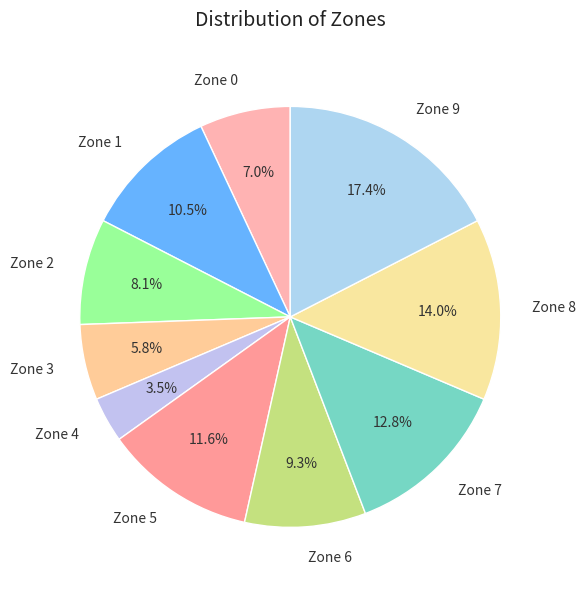

To the nearest percent, what is the combined percentage of Zone 8 and Zone 5?

26%